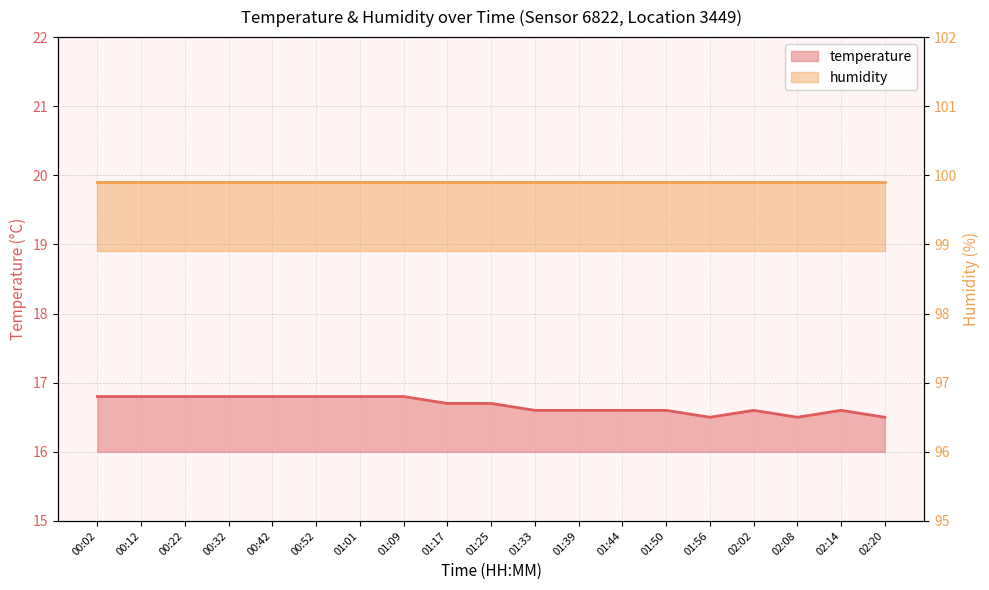

How many interior local peaks (higher than both neighbors) does the data have?

2